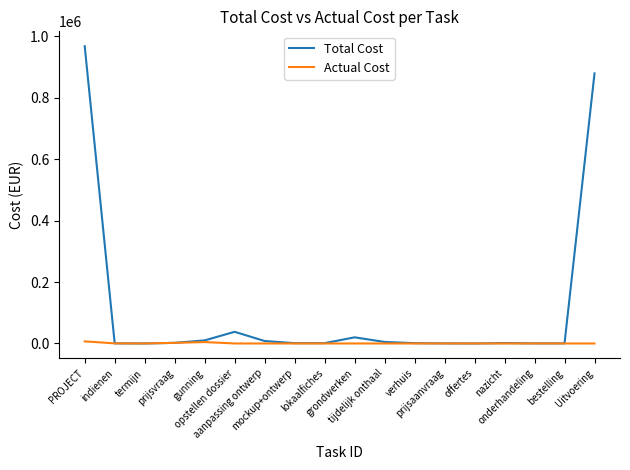

Which series has the largest total across all categories?

Total Cost